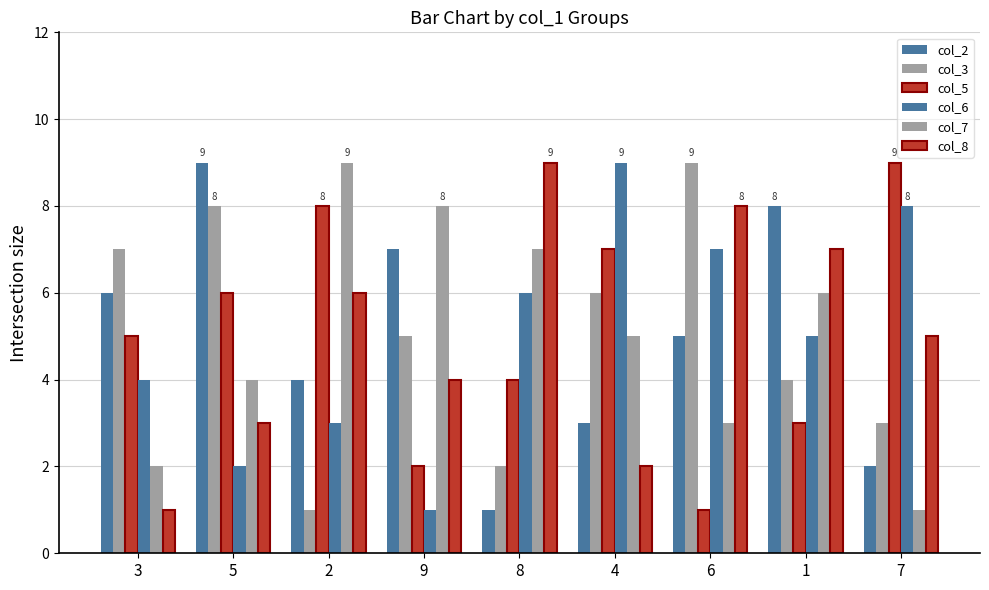

How many distinct data groups are displayed?

6